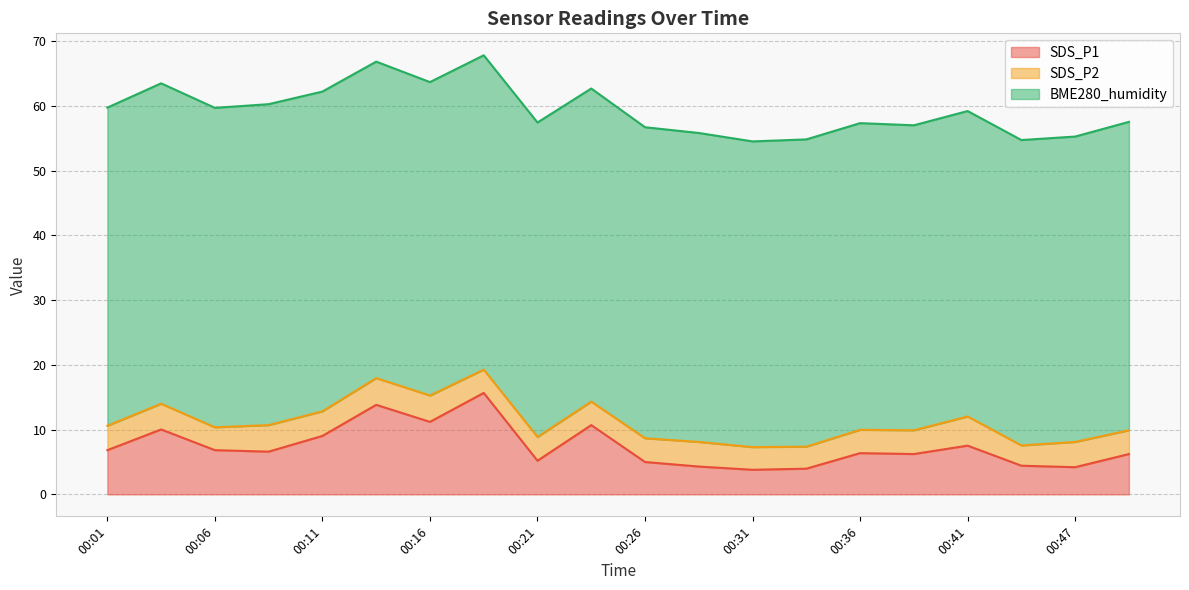

True or false: SDS_P2 and BME280_humidity intersect in this chart.

False